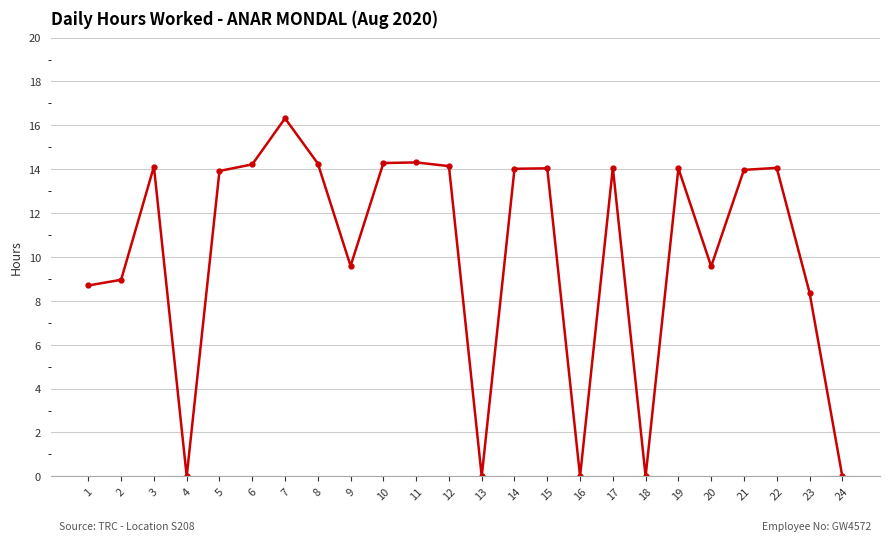

What is the change in value from 2 to 5?

+5.0